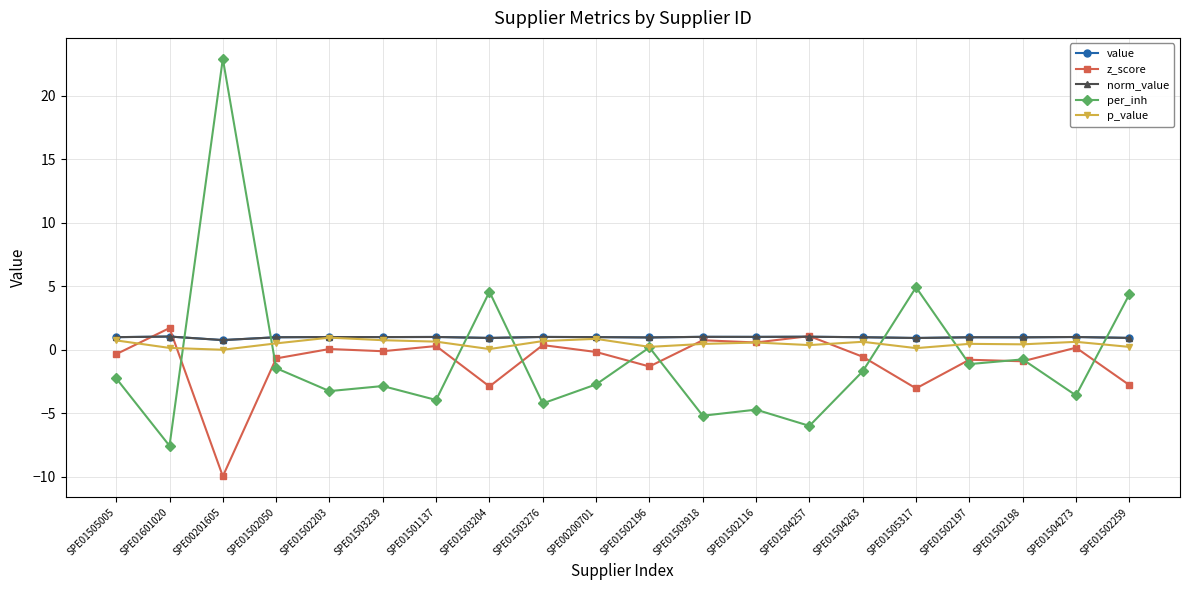

Is this an area chart (filled region under the line)?

No